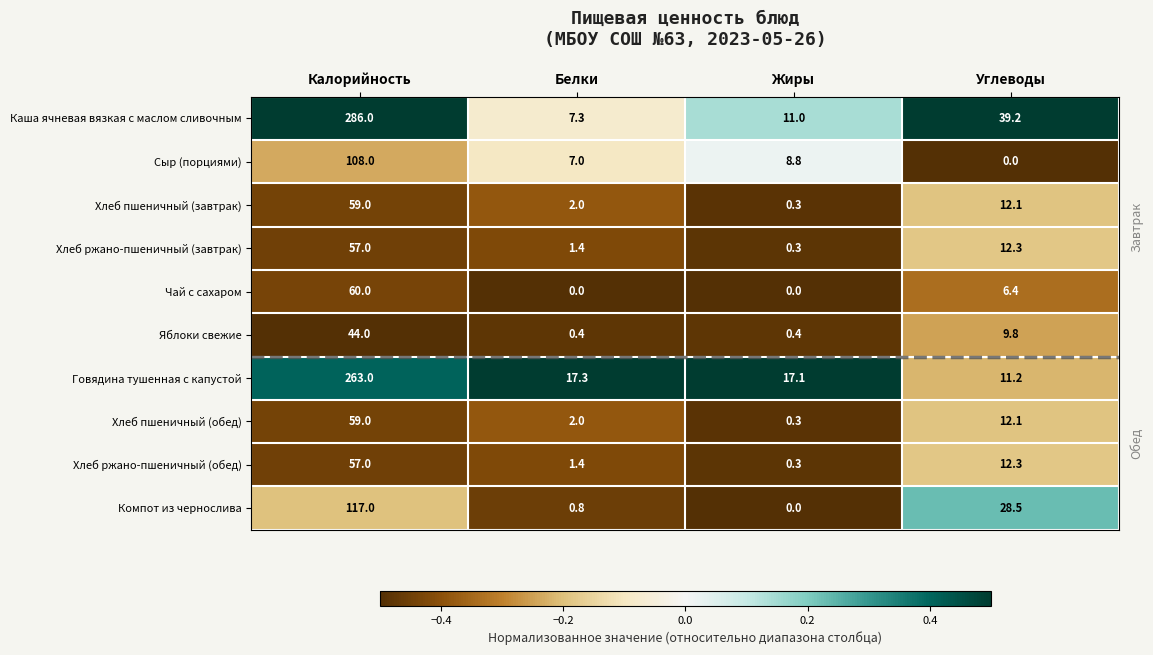

What is the maximum value shown in the chart?

286.0